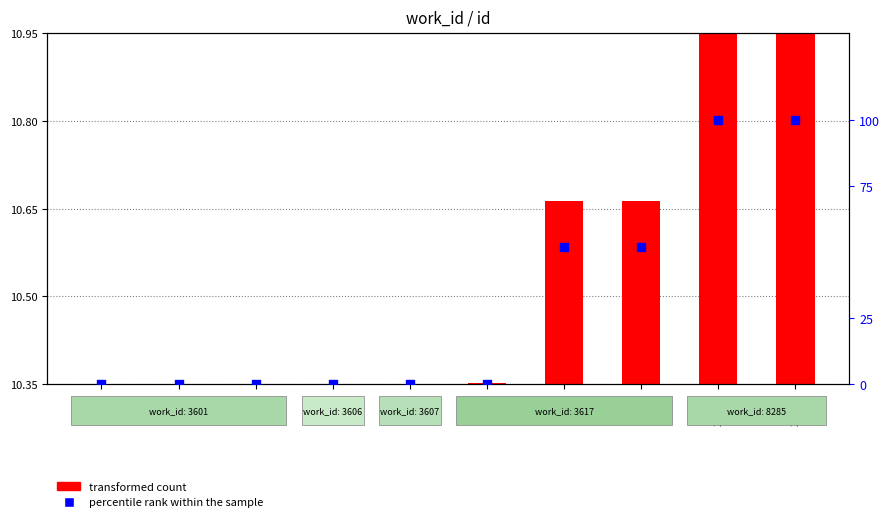

Which series has the largest total across all categories?

percentile rank within the sample